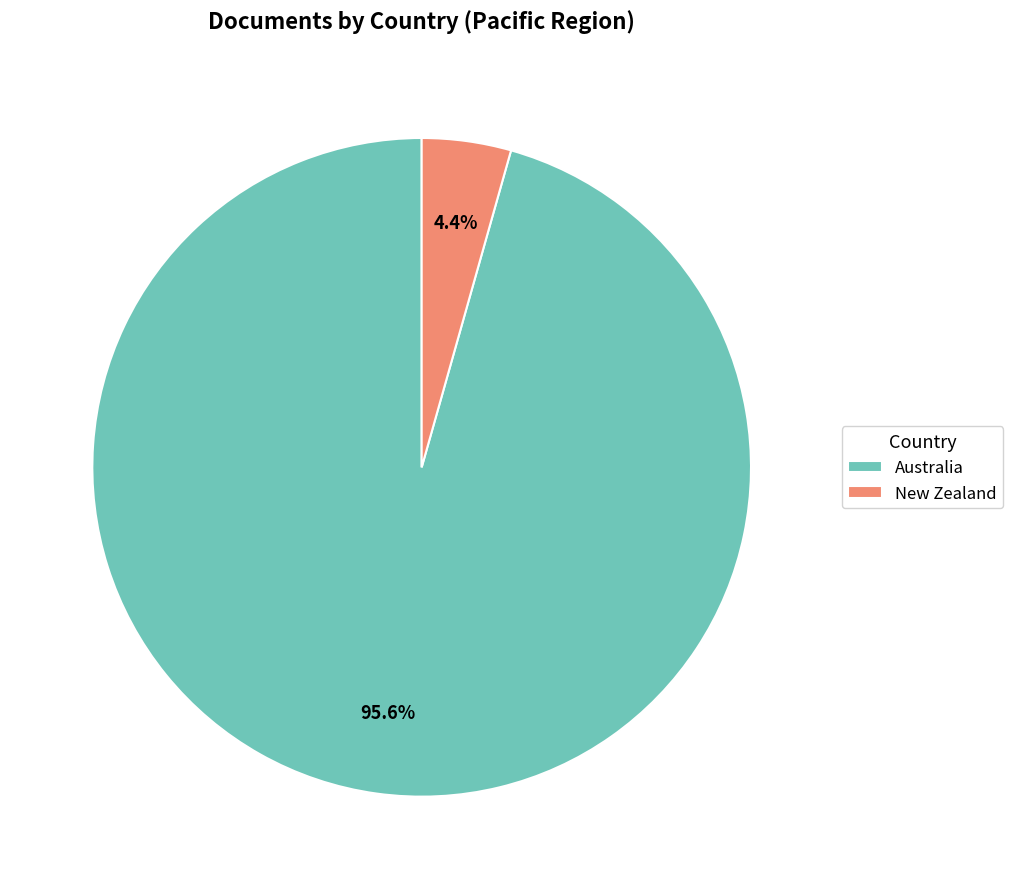

Between Australia and New Zealand, which is larger?

Australia